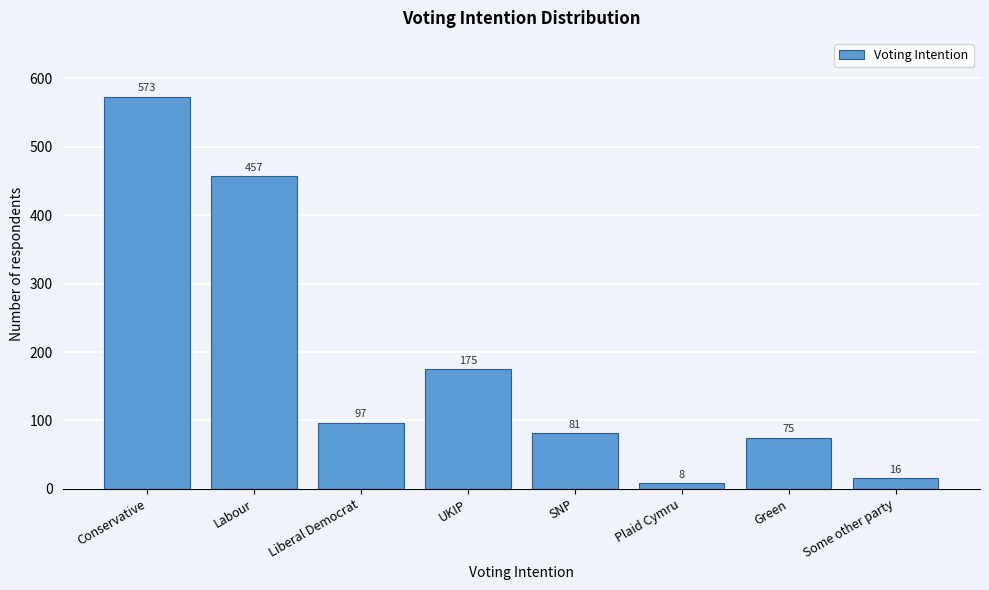

Reading left to right, extract all data points from this chart.

Conservative=573	Labour=457	Liberal Democrat=97	UKIP=175	SNP=81	Plaid Cymru=8	Green=75	Some other party=16